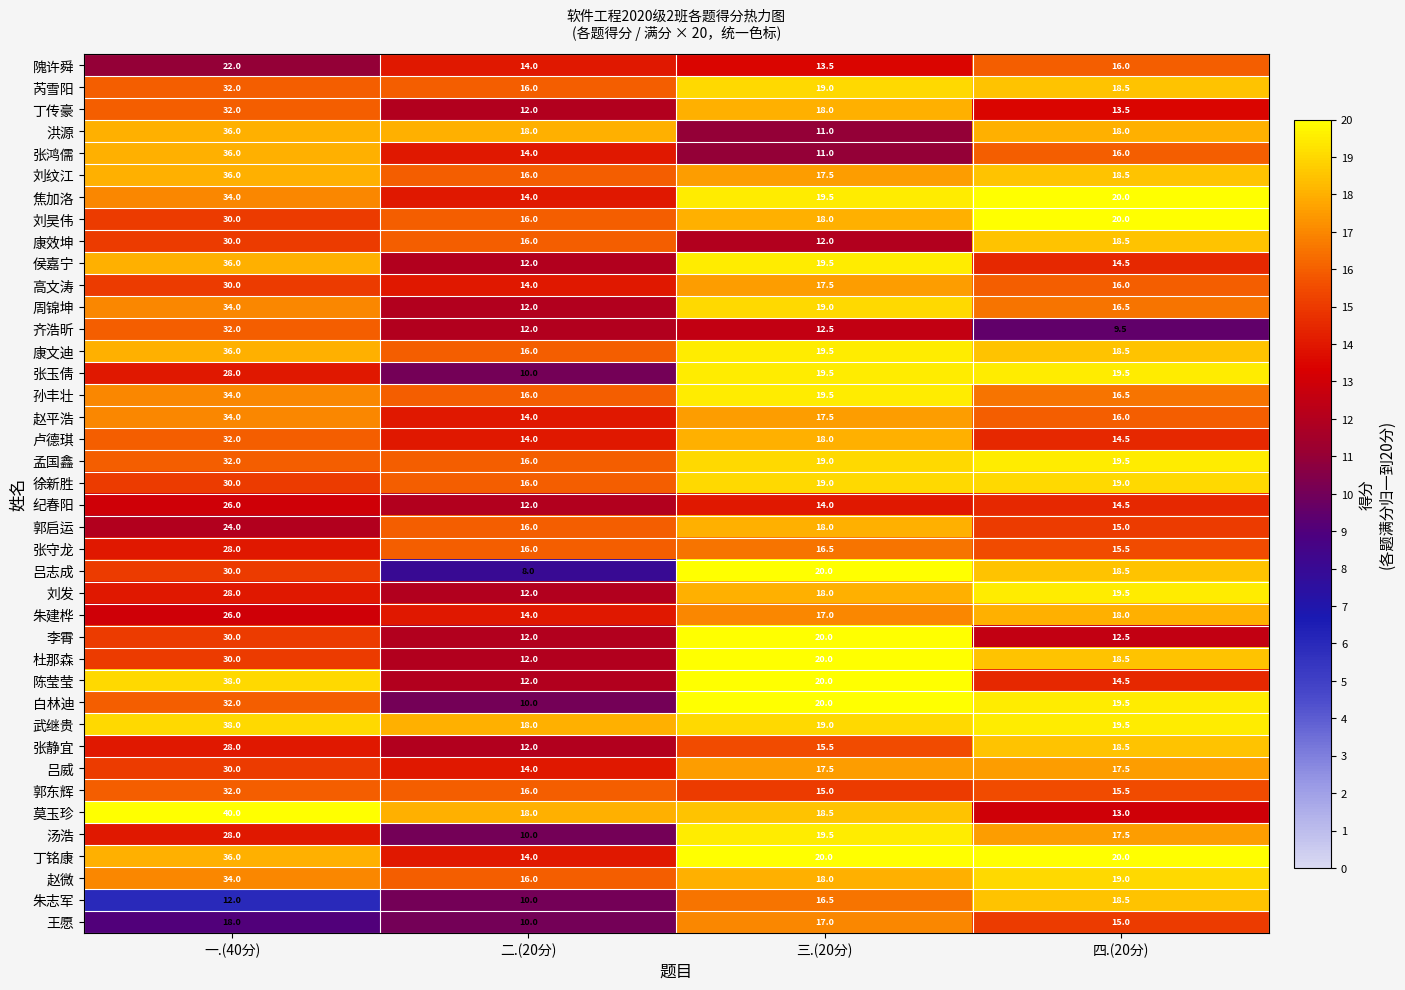

List the labels in order of 白林迪 value, largest first.

一.(40分), 三.(20分), 四.(20分), 二.(20分)